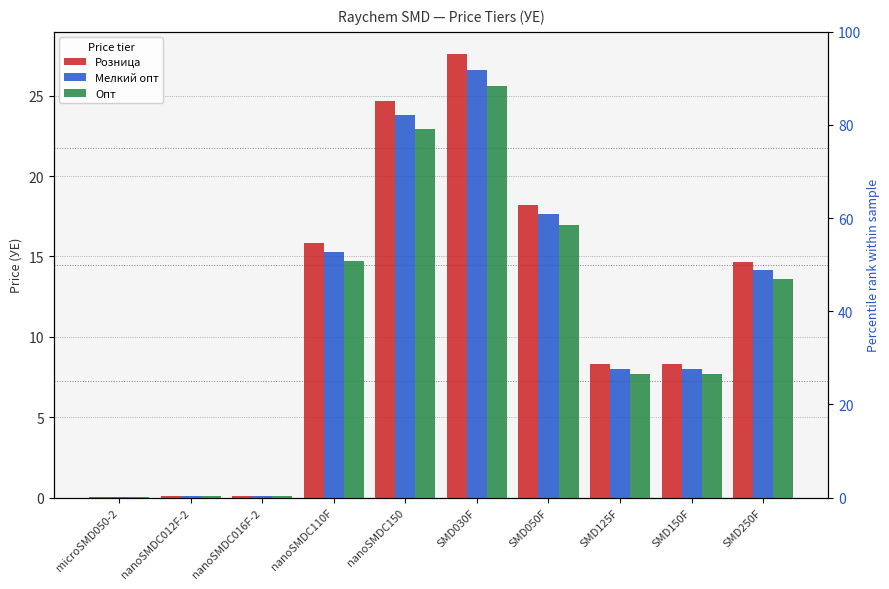

Which series changed the most between nanoSMDC016F-2 and nanoSMDC110F?

Розница